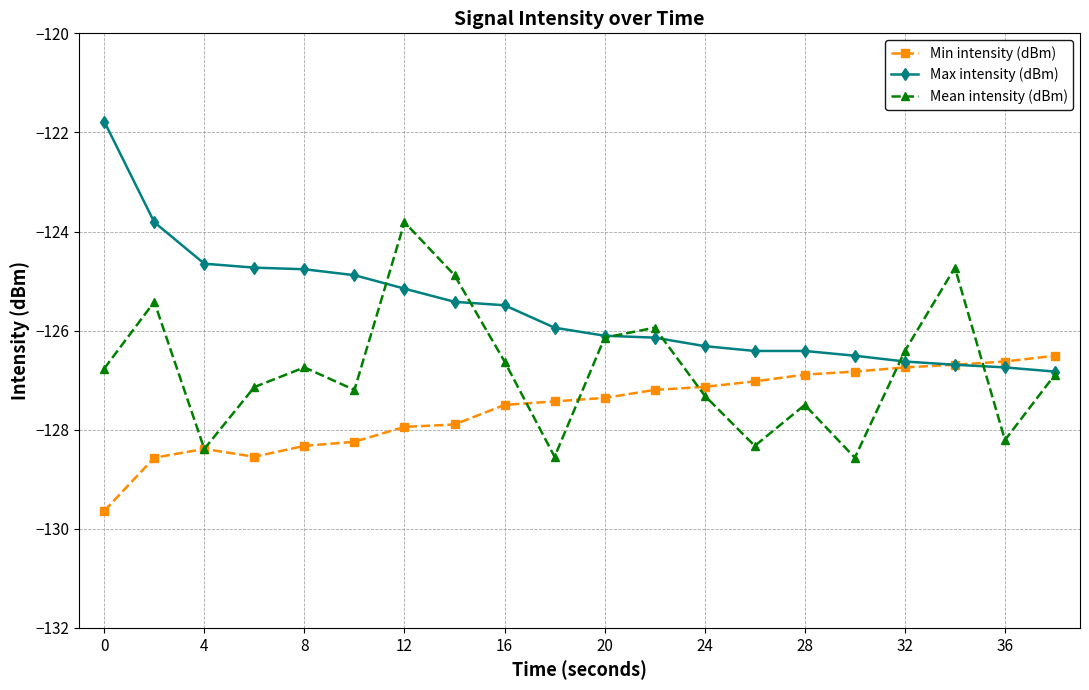

Rank the series by their average value, from highest to lowest.

Max intensity (dBm), Mean intensity (dBm), Min intensity (dBm)